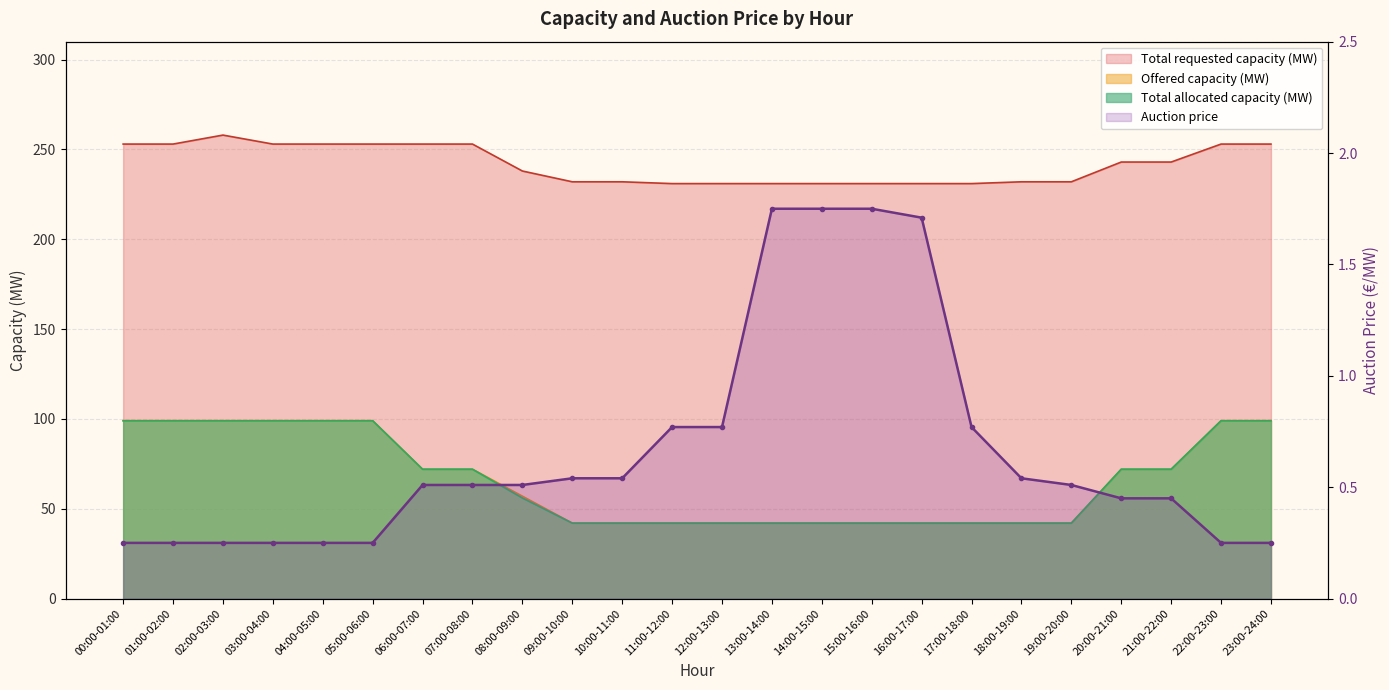

What is the value of the 9th point from the left?

0.5